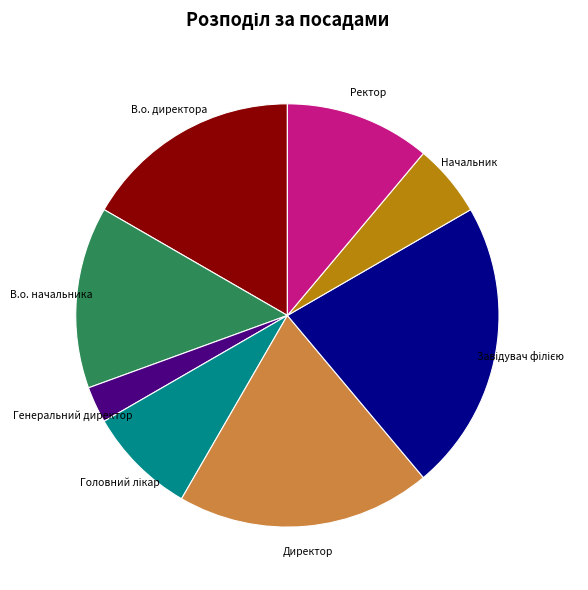

Does Директор represent more than half of the total?

No